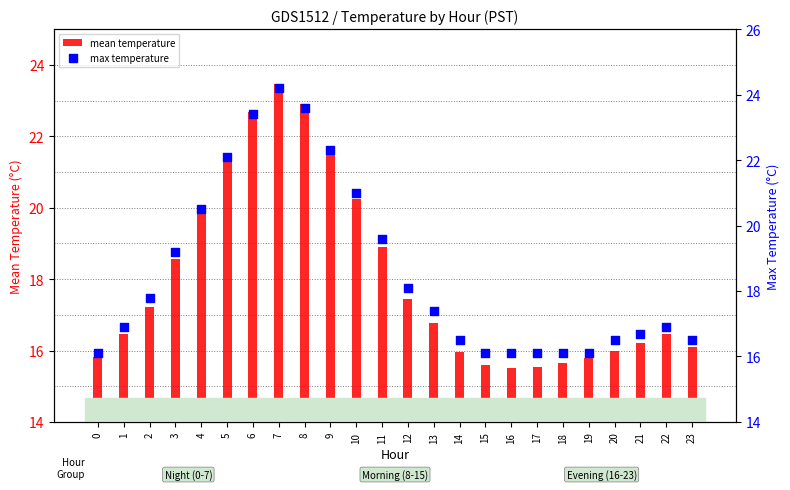

Which series contains the highest Y value?

max temperature